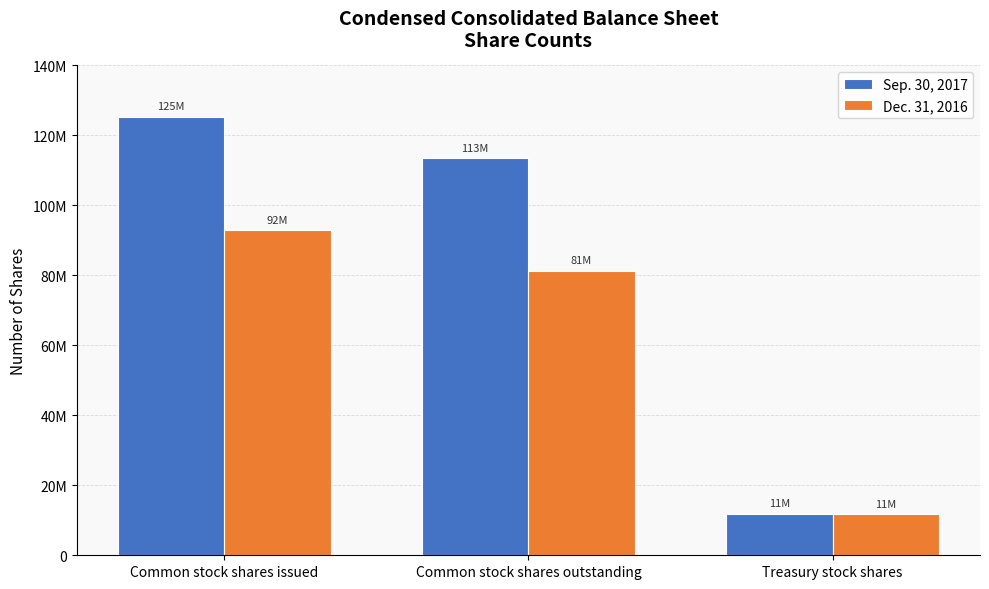

What are all the series names shown in the legend?

Sep. 30, 2017, Dec. 31, 2016